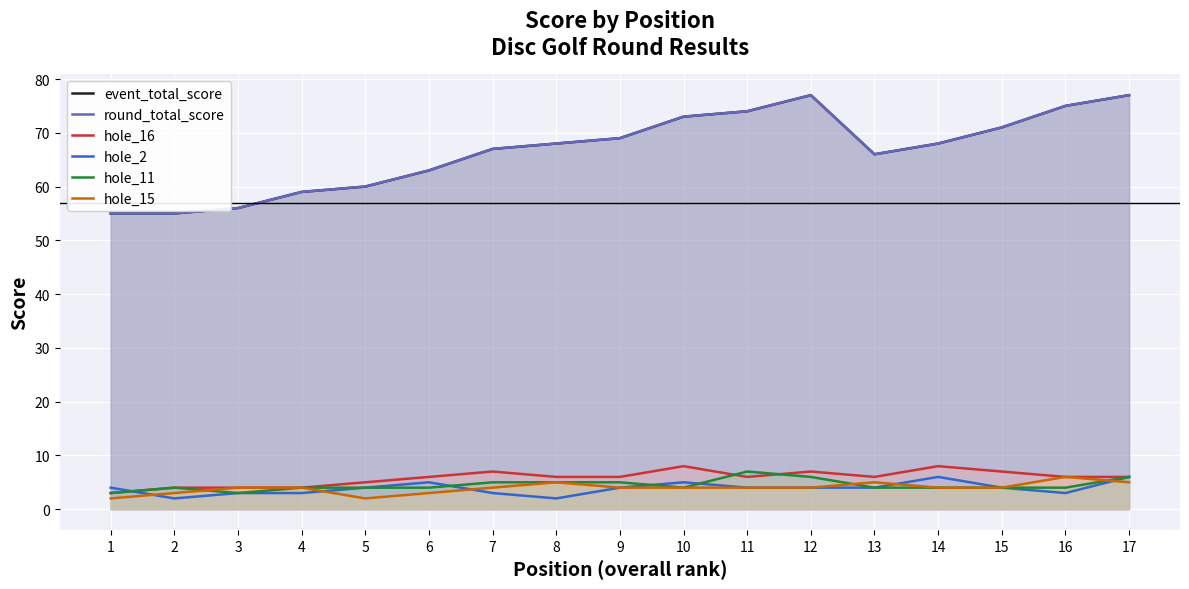

What is the value of the hole_15 point at the 3rd from the left?

4